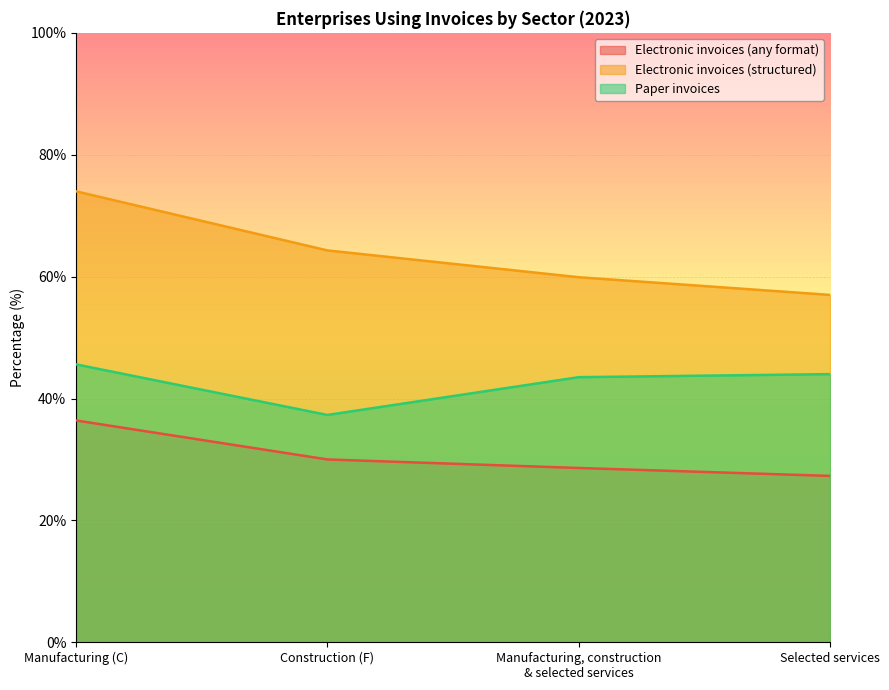

At which label does Electronic invoices (any format) first exceed 30?

Manufacturing (C)